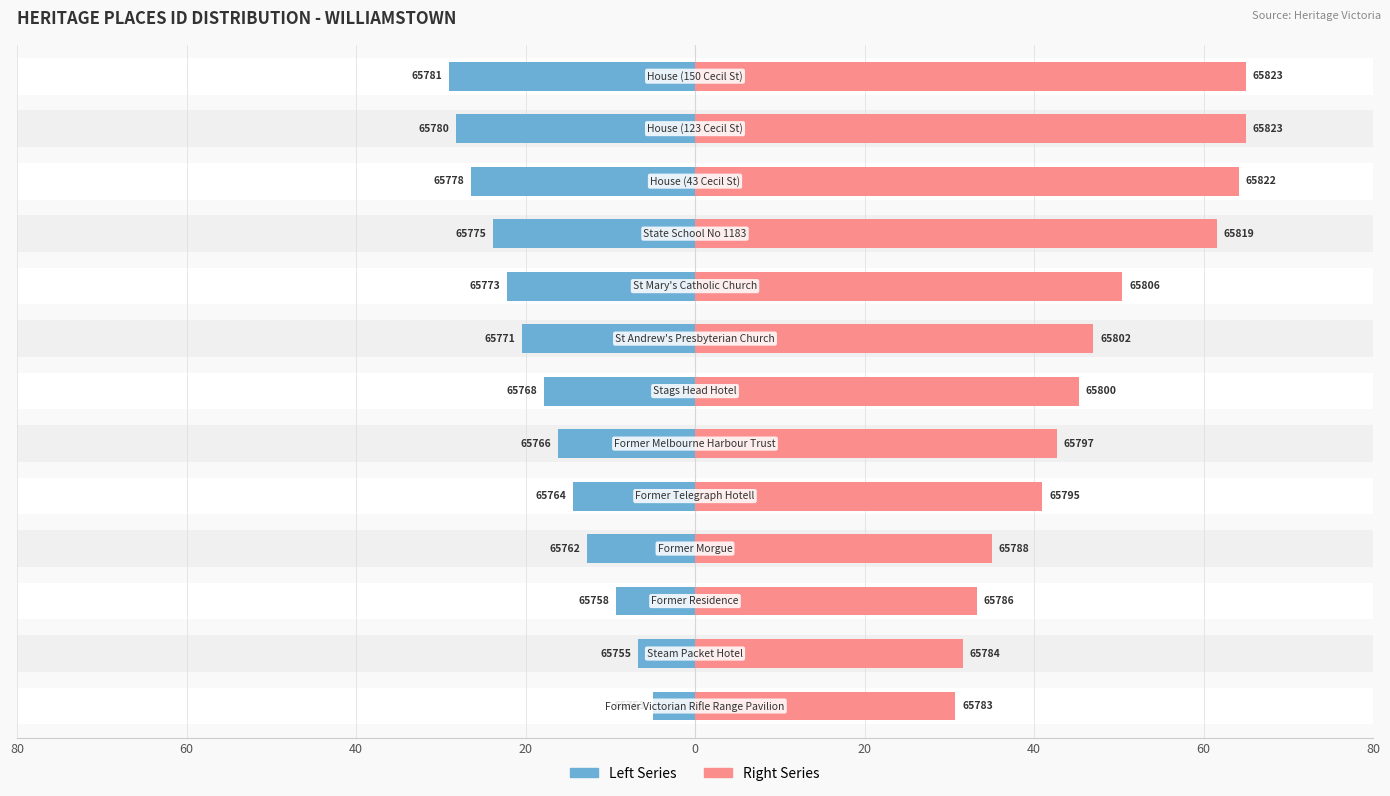

Does the chart contain stacked bars?

No